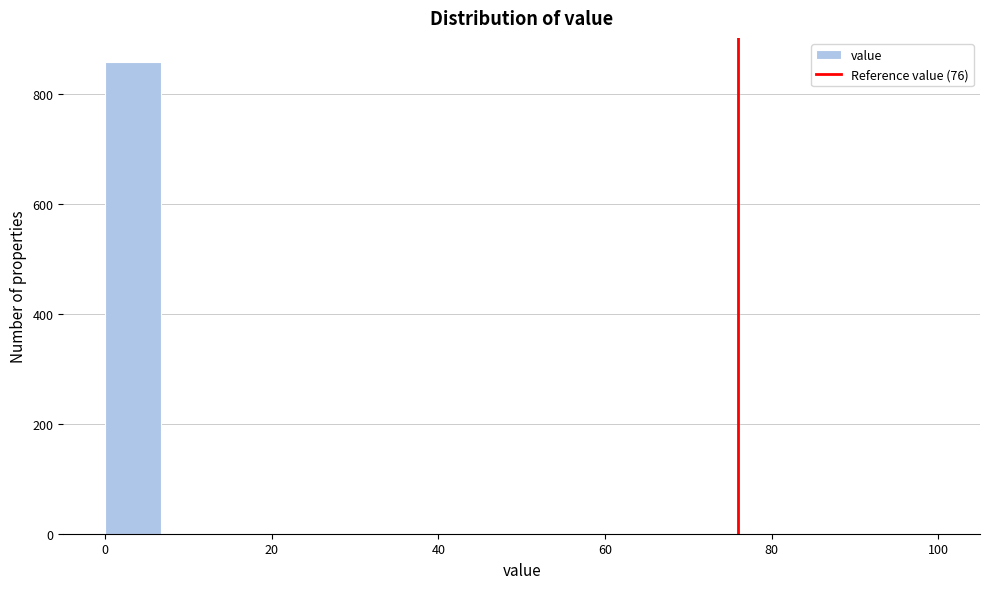

Around what value on the x-axis is the tallest bar? Give the approximate position of its centre, as read against the axis.

4